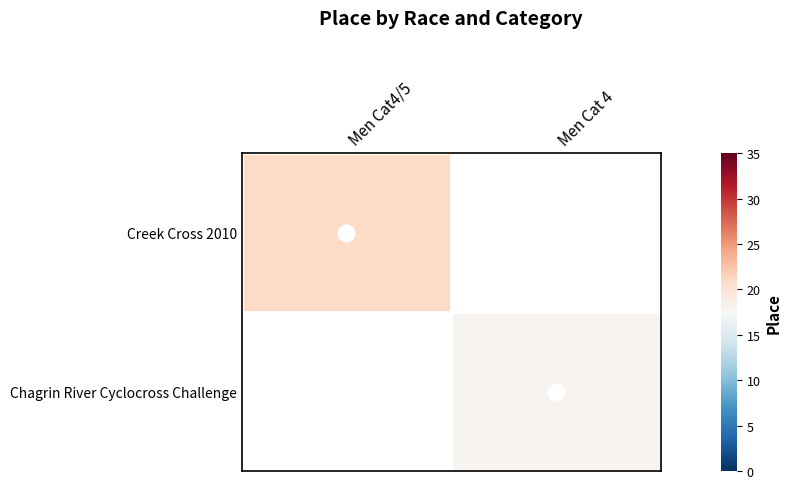

The Creek Cross 2010 series shows 28.1 at Men Cat4/5. True or false?

False